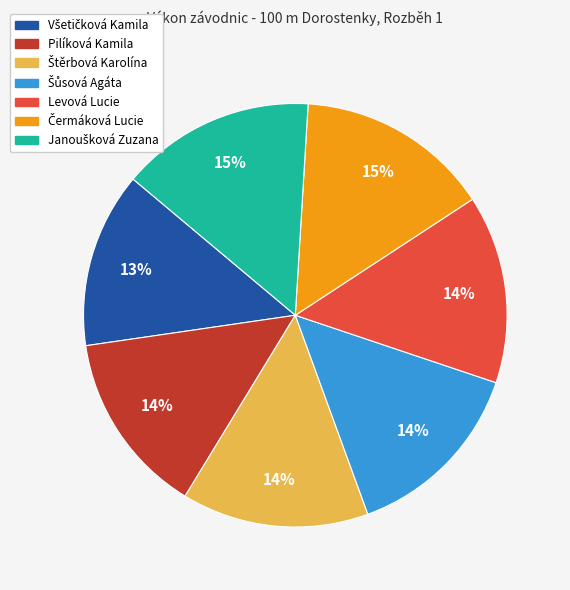

How many segments does this pie chart have?

7